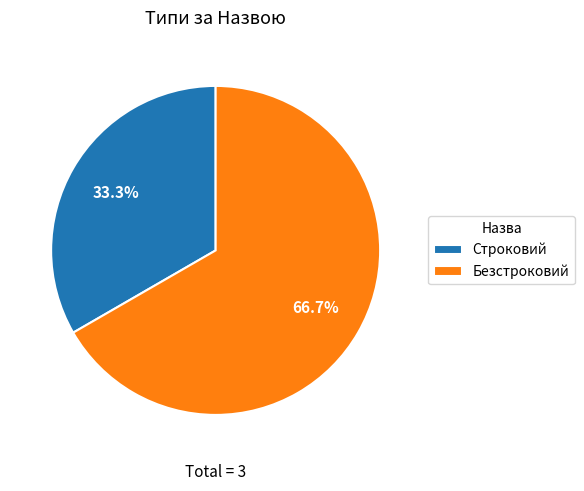

Which category has the biggest portion of the pie?

Безстроковий